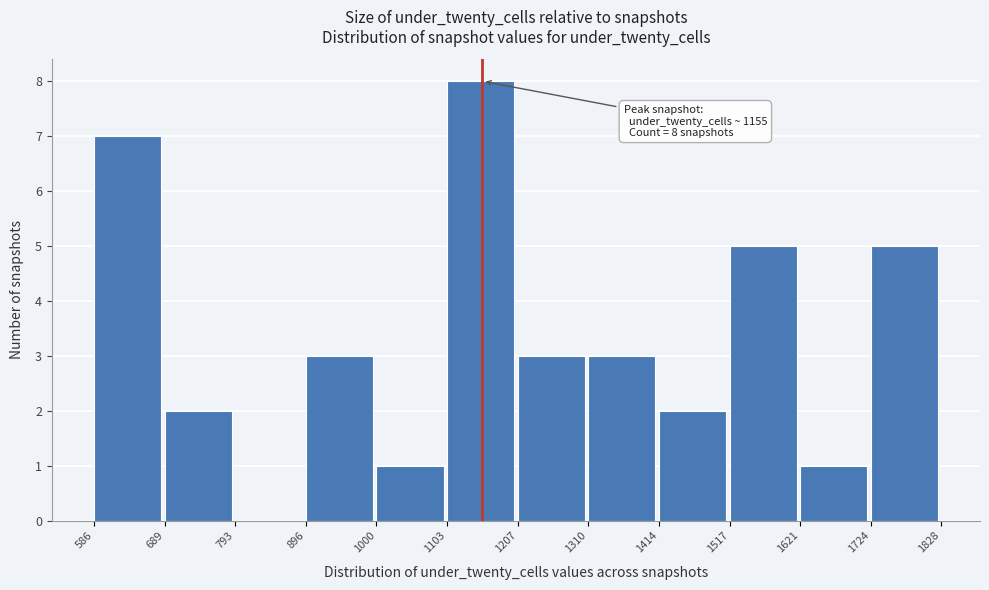

Over which range of the x-axis is the bar tallest?

1103 to 1207